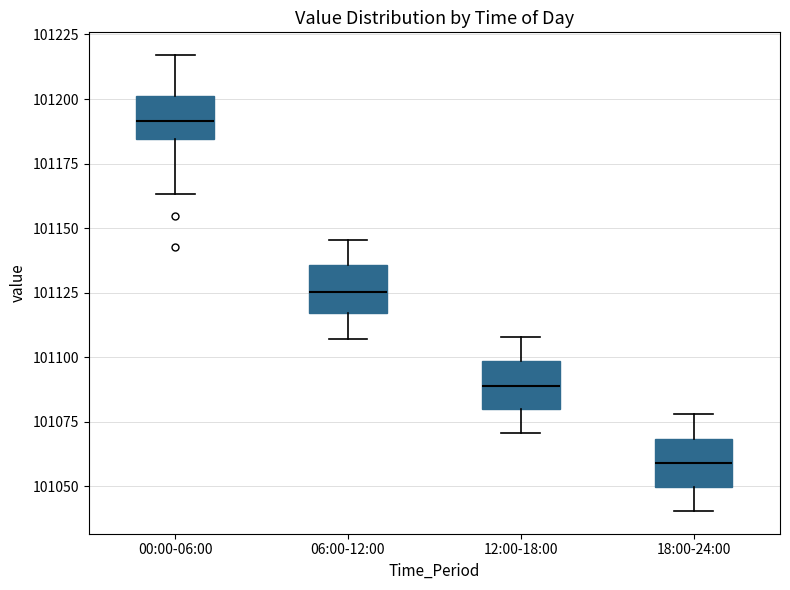

Reading left to right, transcribe this box plot: for each box, give where its median line is, the range the box spans, and where its two whiskers end, as read against the y-axis. The values are not printed on the chart, so give them approximately, as read against the axis.

00:00-06:00: median 101190, box 101185 to 101200, whiskers 101165 to 101215
06:00-12:00: median 101125, box 101115 to 101135, whiskers 101105 to 101145
12:00-18:00: median 101090, box 101080 to 101100, whiskers 101070 to 101110
18:00-24:00: median 101060, box 101050 to 101070, whiskers 101040 to 101080